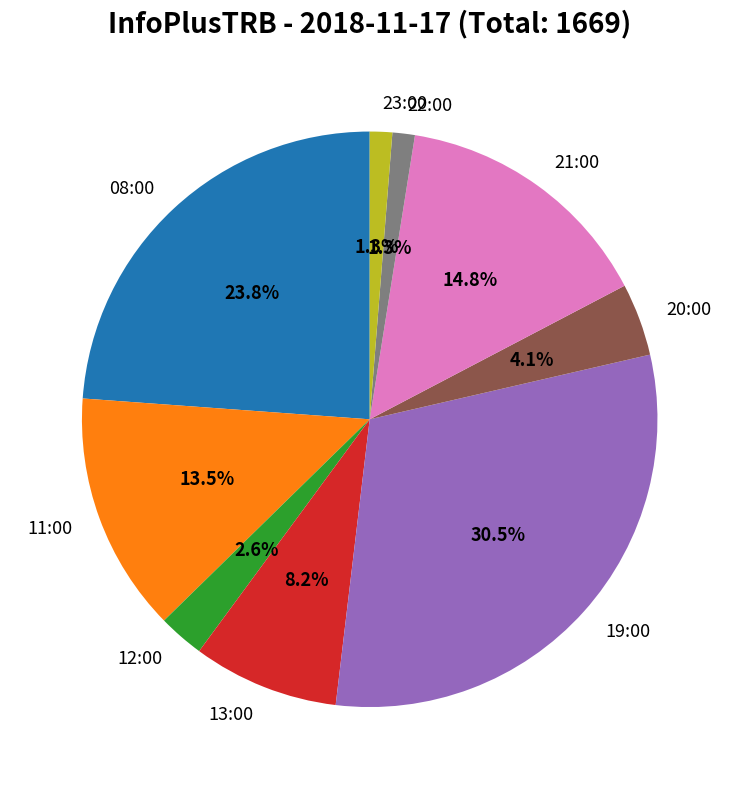

Combined, do 11:00 and 08:00 account for over 50%?

No